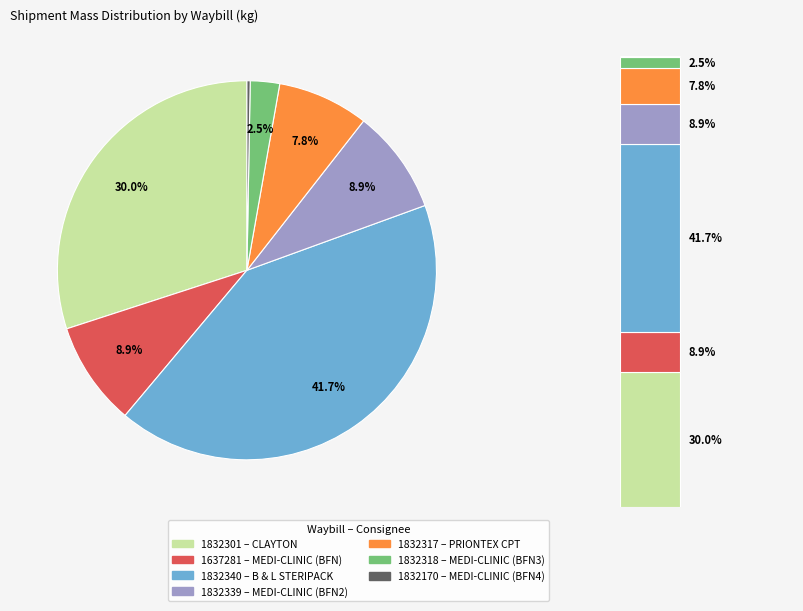

The 1637281 slice represents 3% of the pie. True or false?

False